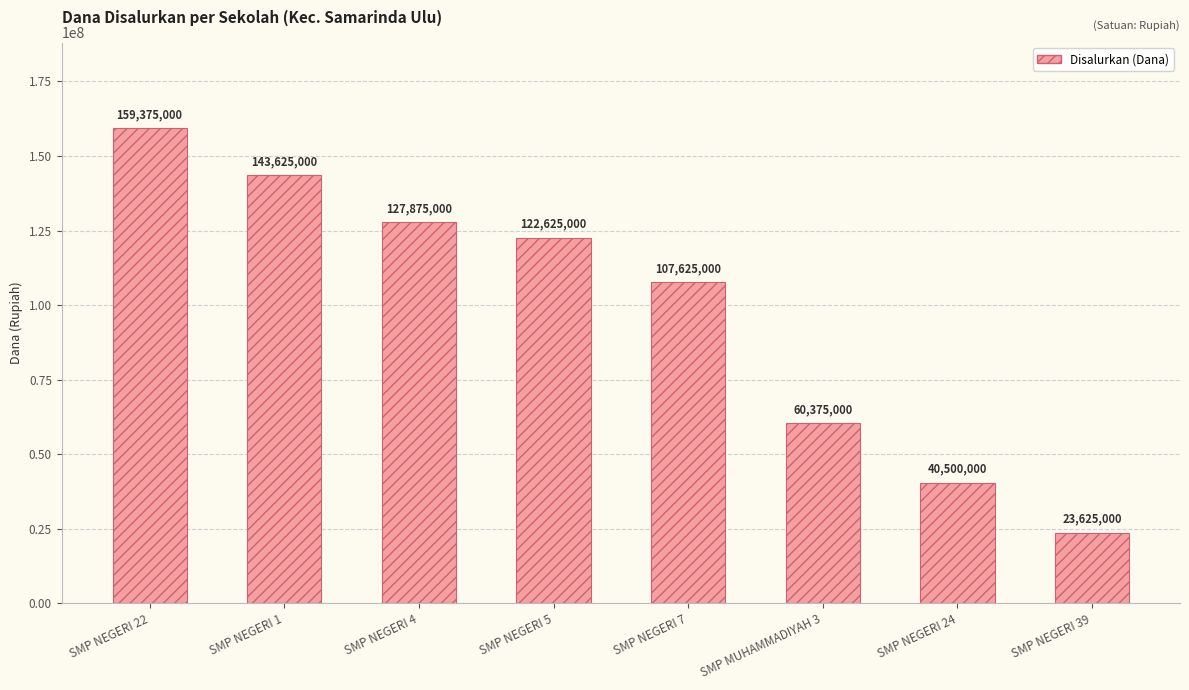

What is the smallest value displayed?

23625000